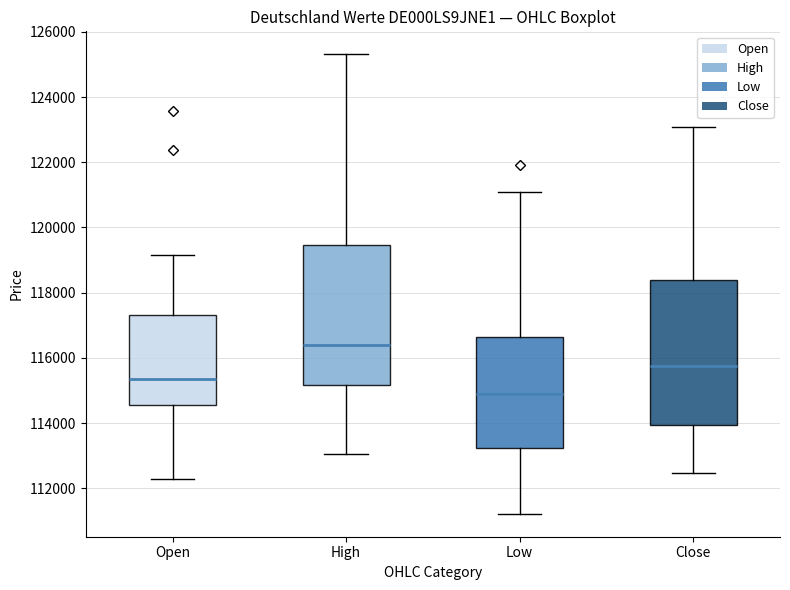

Reading left to right, transcribe this box plot: for each box, give where its median line is, the range the box spans, and where its two whiskers end, as read against the y-axis. The values are not printed on the chart, so give them approximately, as read against the axis.

Open: median 115400, box 114600 to 117400, whiskers 112200 to 119200
High: median 116400, box 115200 to 119400, whiskers 113000 to 125400
Low: median 114800, box 113200 to 116600, whiskers 111200 to 121000
Close: median 115800, box 114000 to 118400, whiskers 112400 to 123000